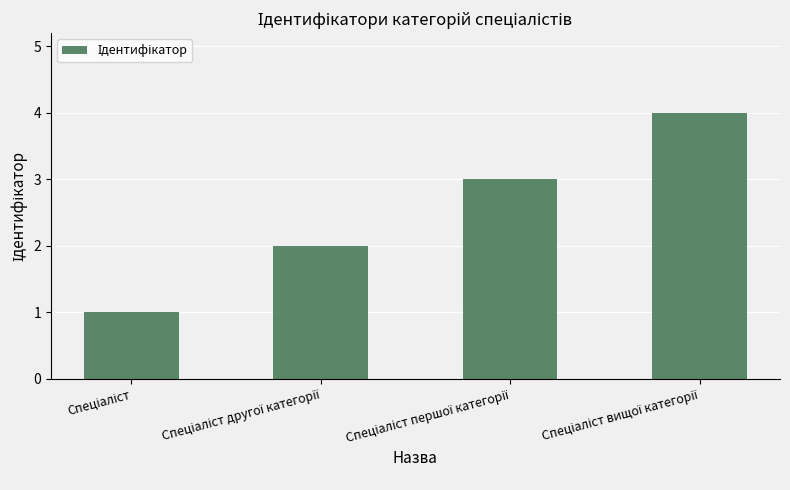

What is the greatest value displayed?

4